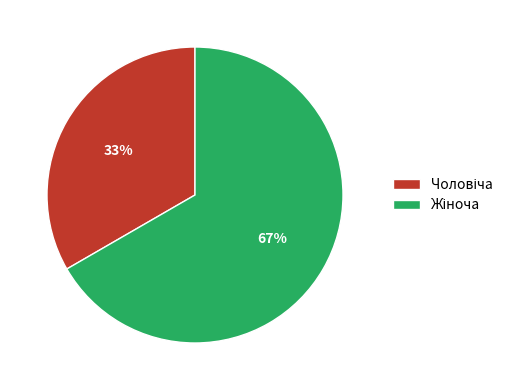

To the nearest percent, what is the average slice percentage?

50%